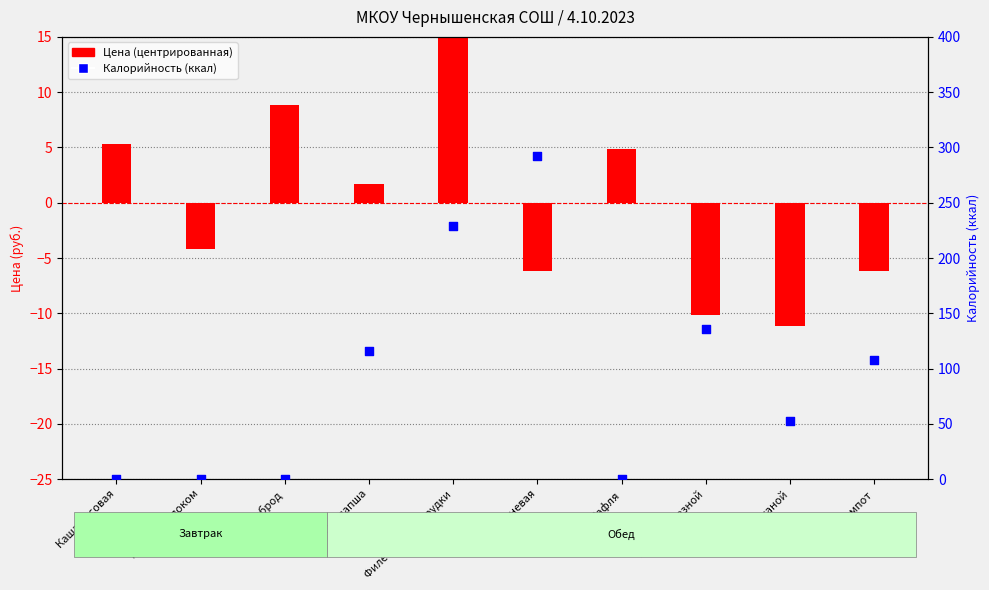

Which series has the largest total across all categories?

Калорийность (ккал)